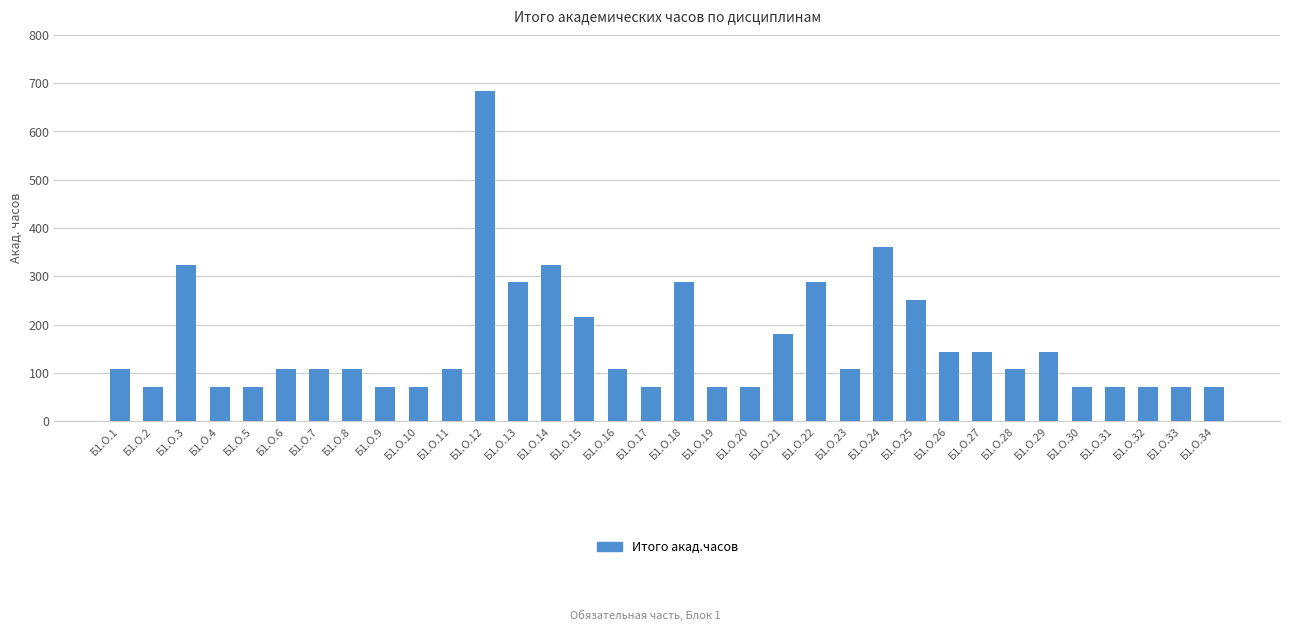

At which label is the value closest to 378?

Б1.О.24